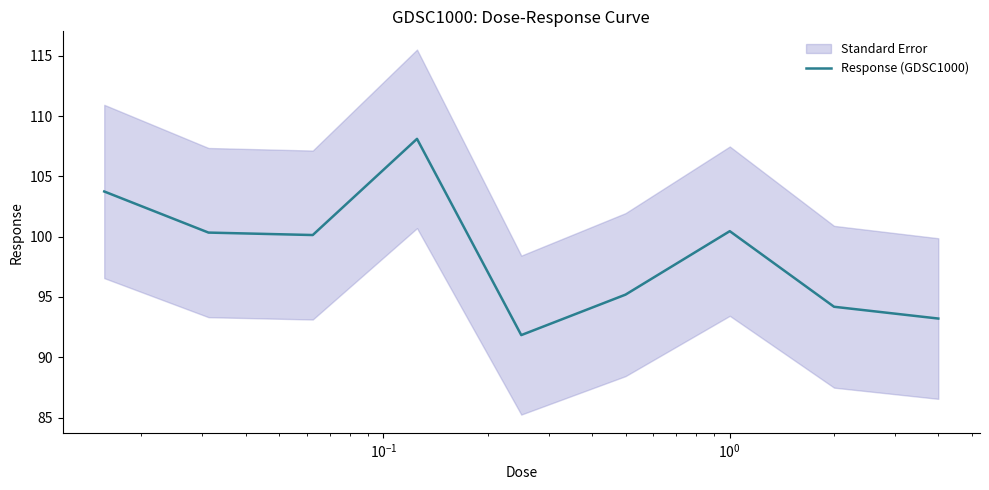

What is the minimum value for Response (GDSC1000)?

91.8